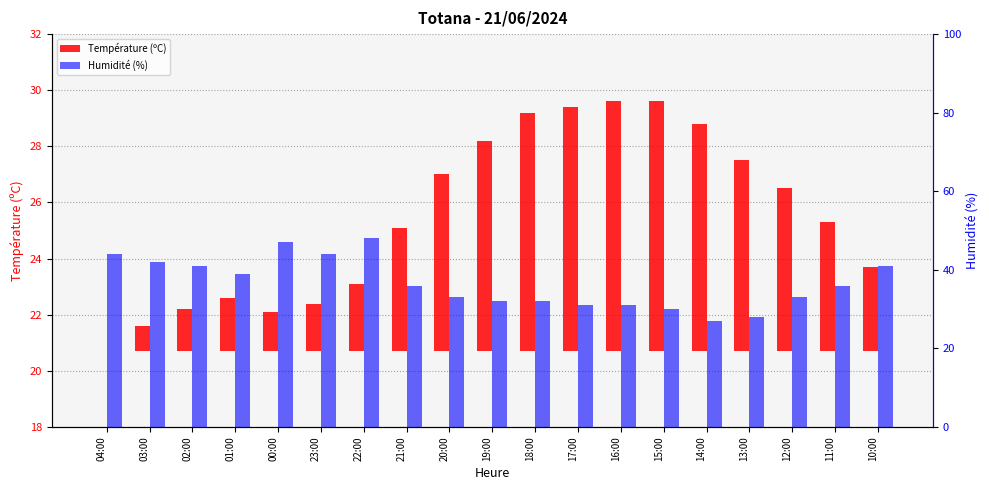

List the series in order of their overall mean, lowest first.

Température (ºC), Humidité (%)